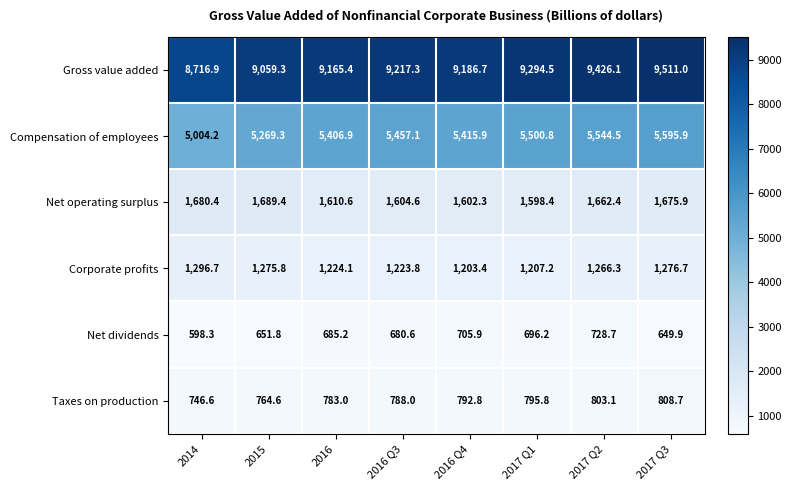

List the series in order of their peak value, lowest first.

Net dividends, Taxes on production, Corporate profits, Net operating surplus, Compensation of employees, Gross value added